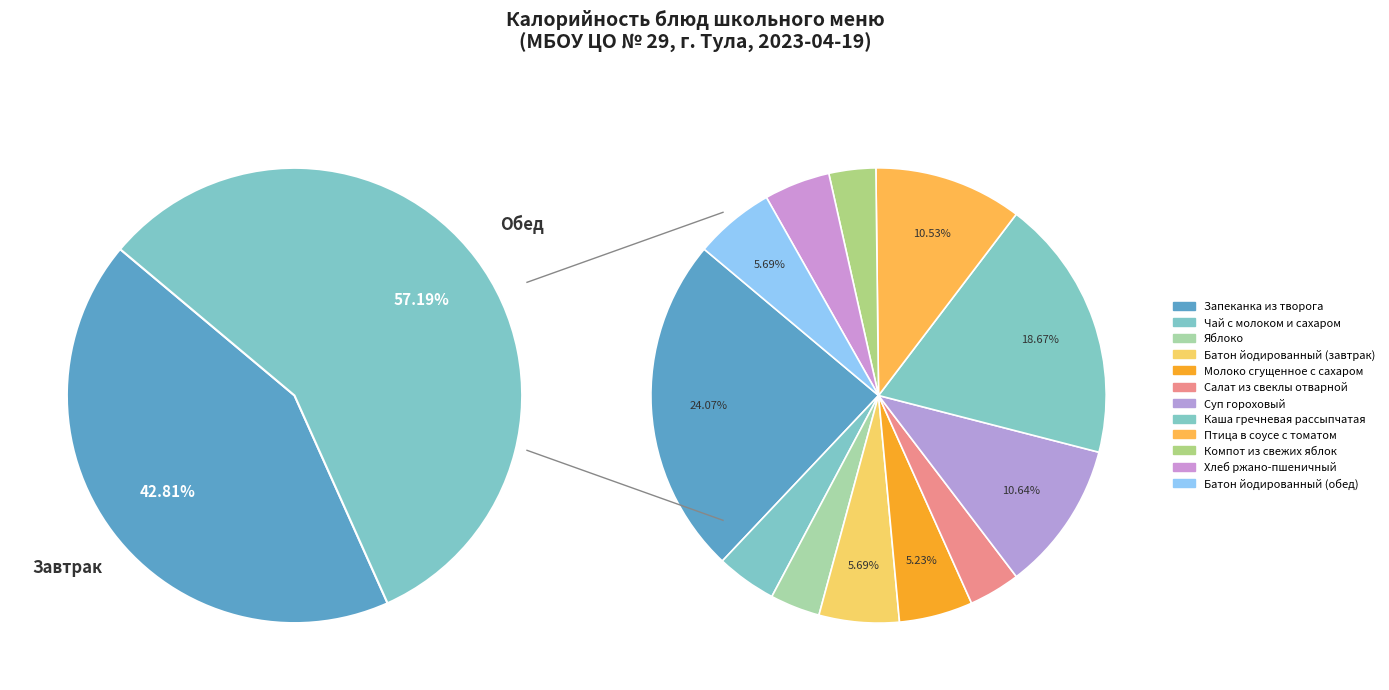

Is Чай с молоком и сахаром the majority of the pie?

No